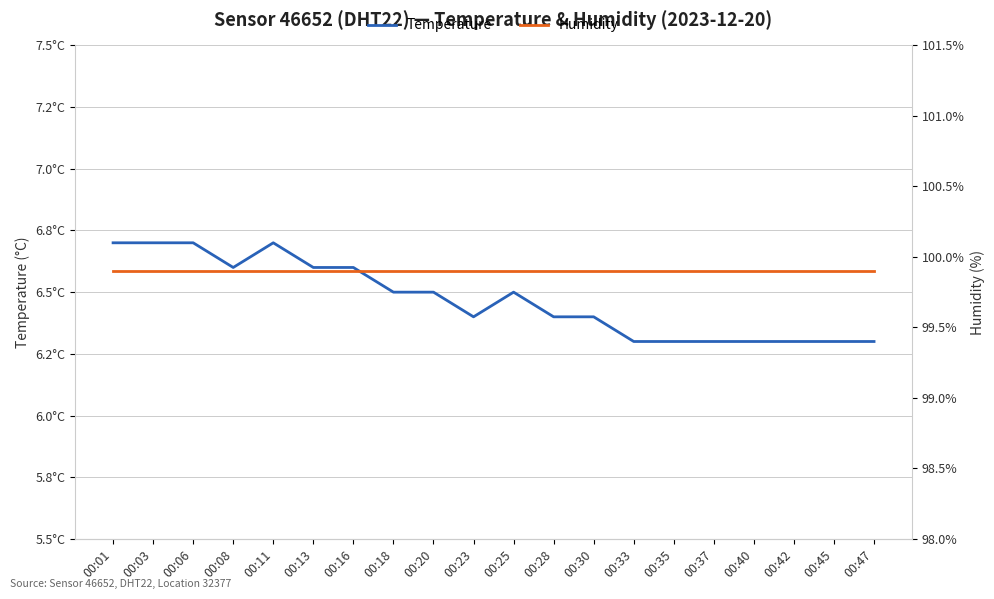

Which series has the largest total across all categories?

humidity